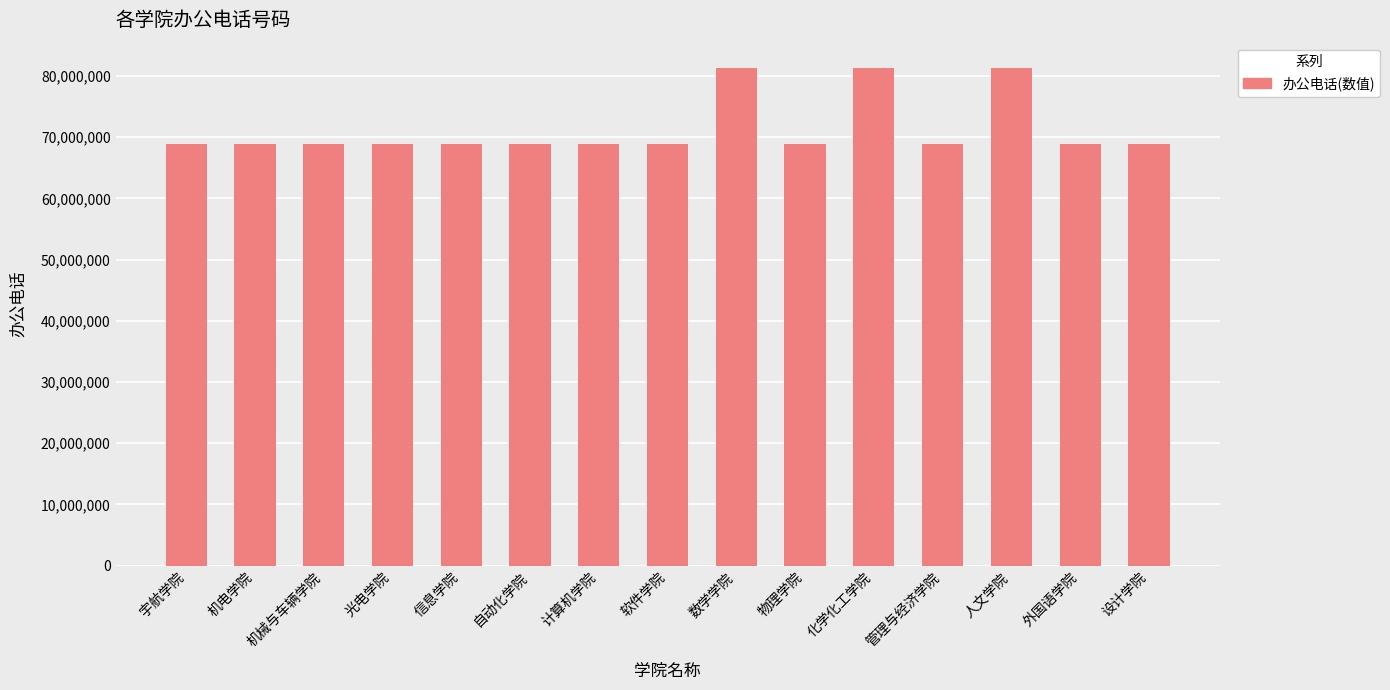

Approximately how many times larger is the value at 化学化工学院 compared to 计算机学院?

1.2